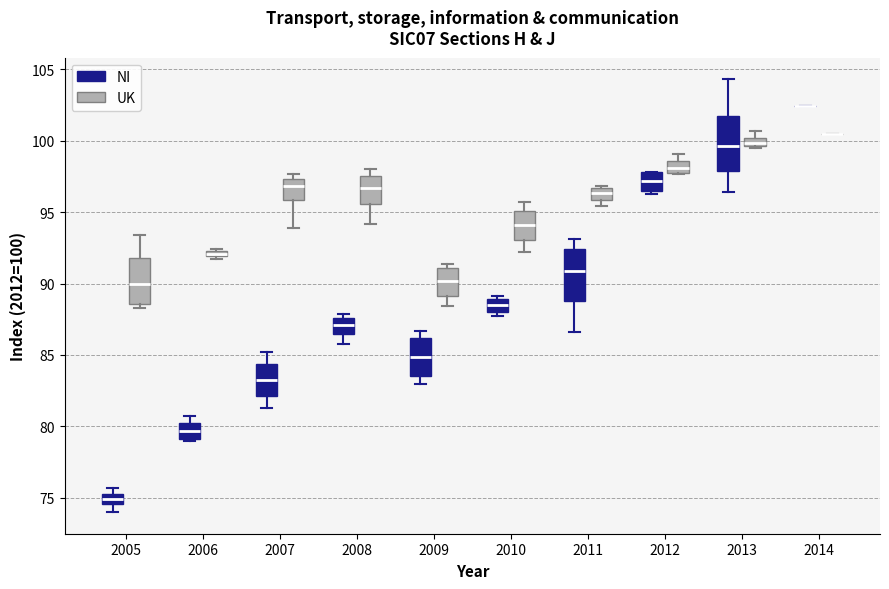

Where is the upper edge of the box for 2006 (NI) on the y-axis? The values are not printed on the chart, so give them approximately, as read against the axis.

80.5